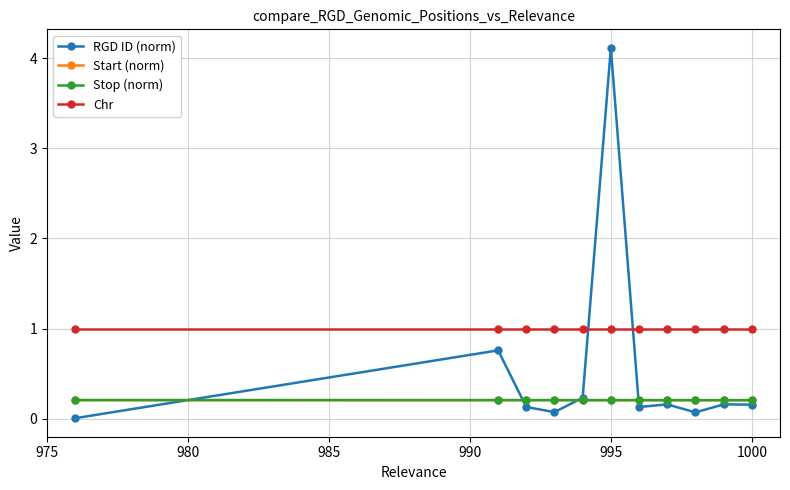

What is the sum of all Start (norm) values?

2.3